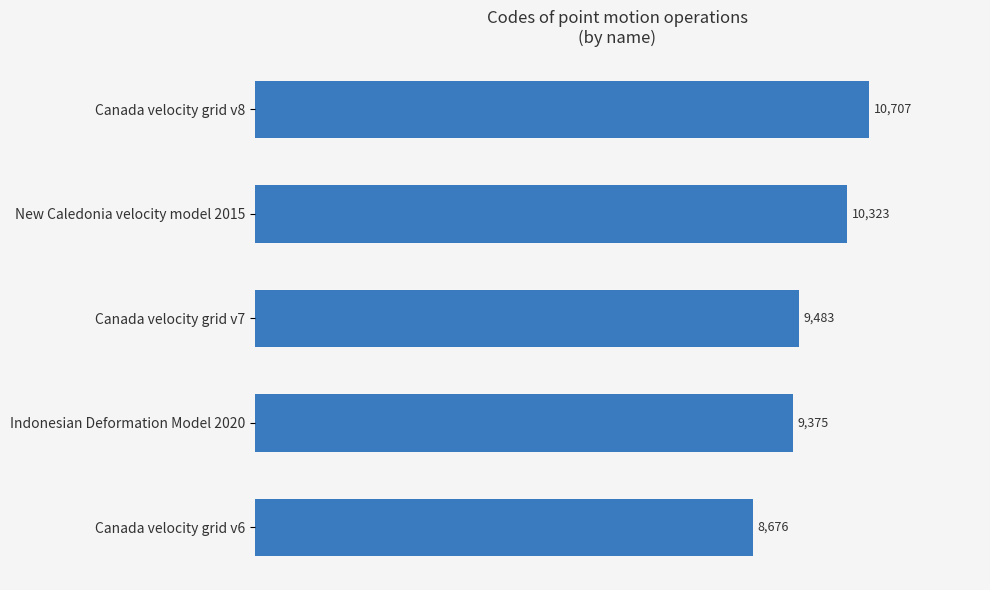

What is the sum of all values?

48564